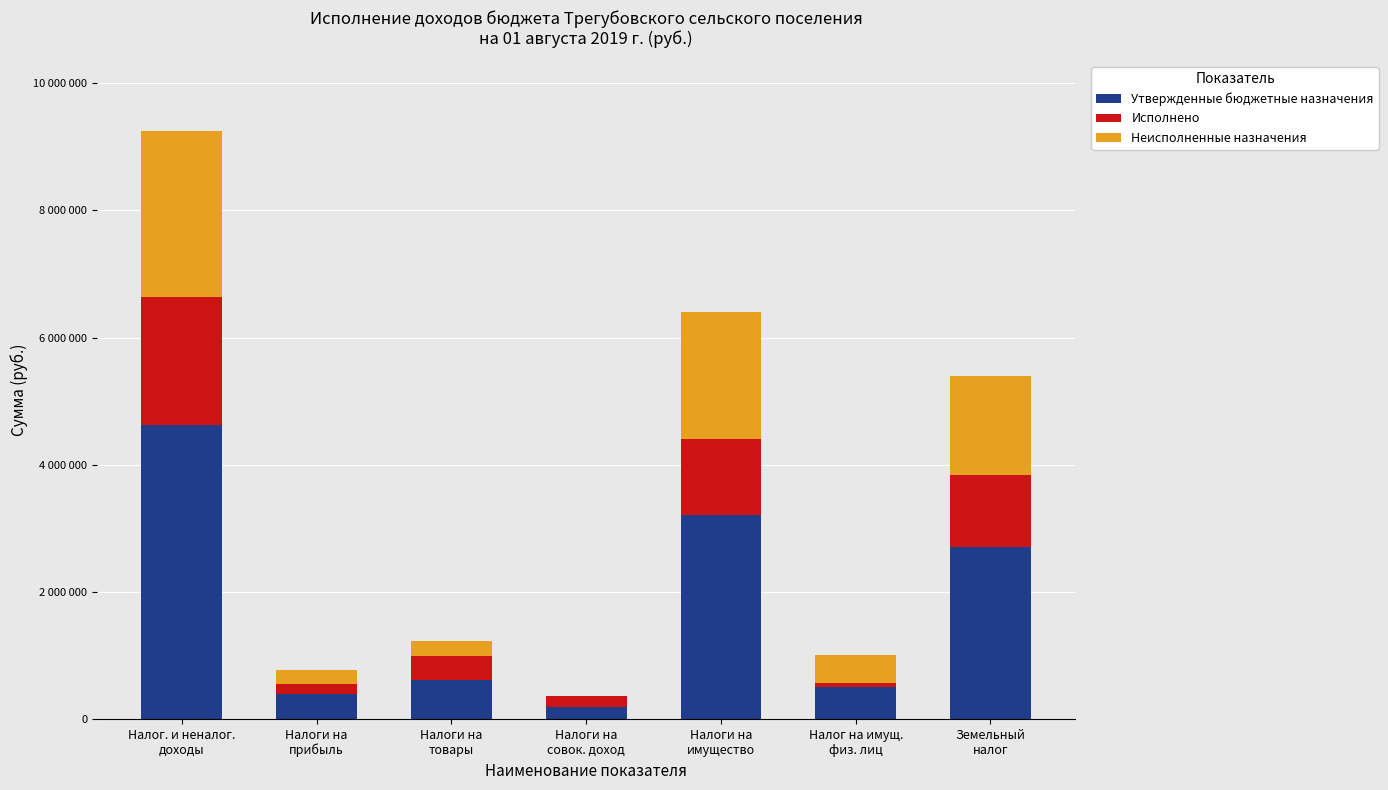

Does the chart contain stacked bars?

Yes